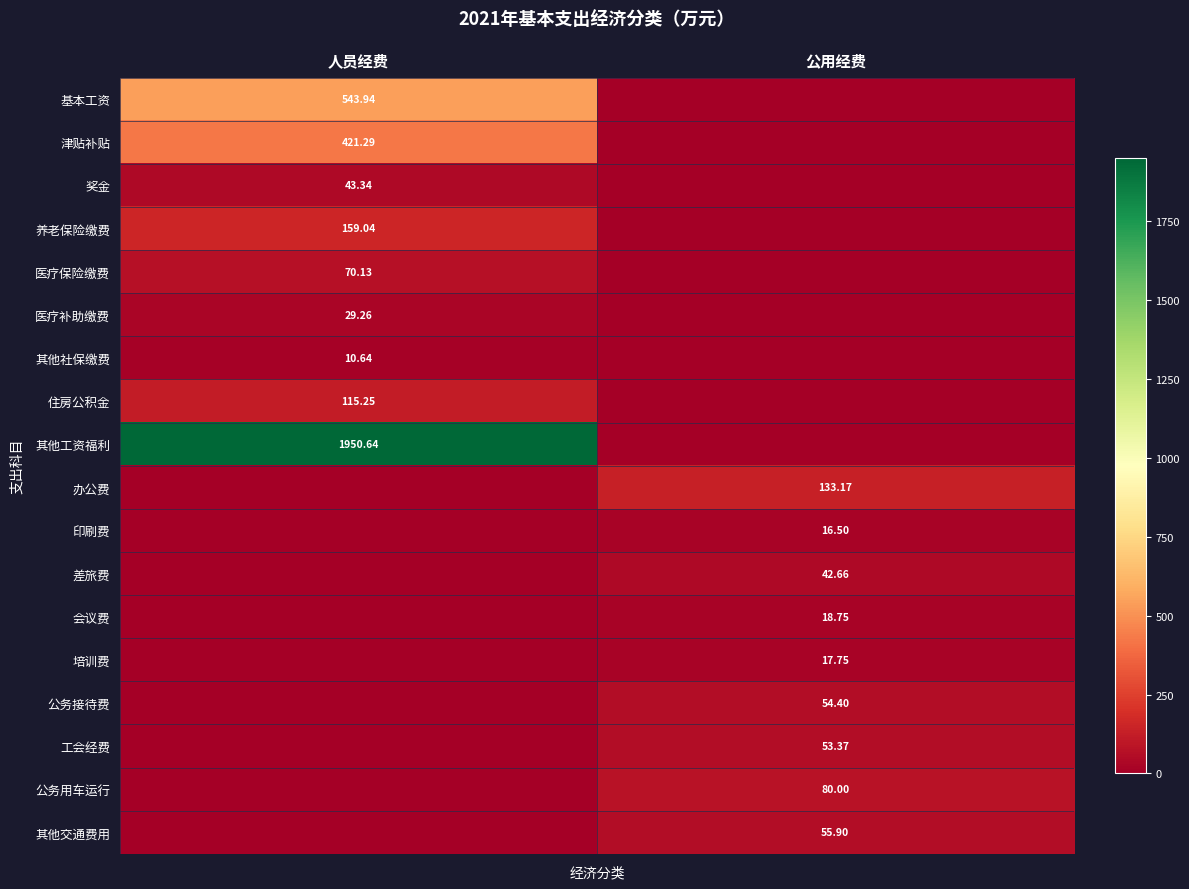

At which label does 医疗保险缴费 reach its peak?

人员经费